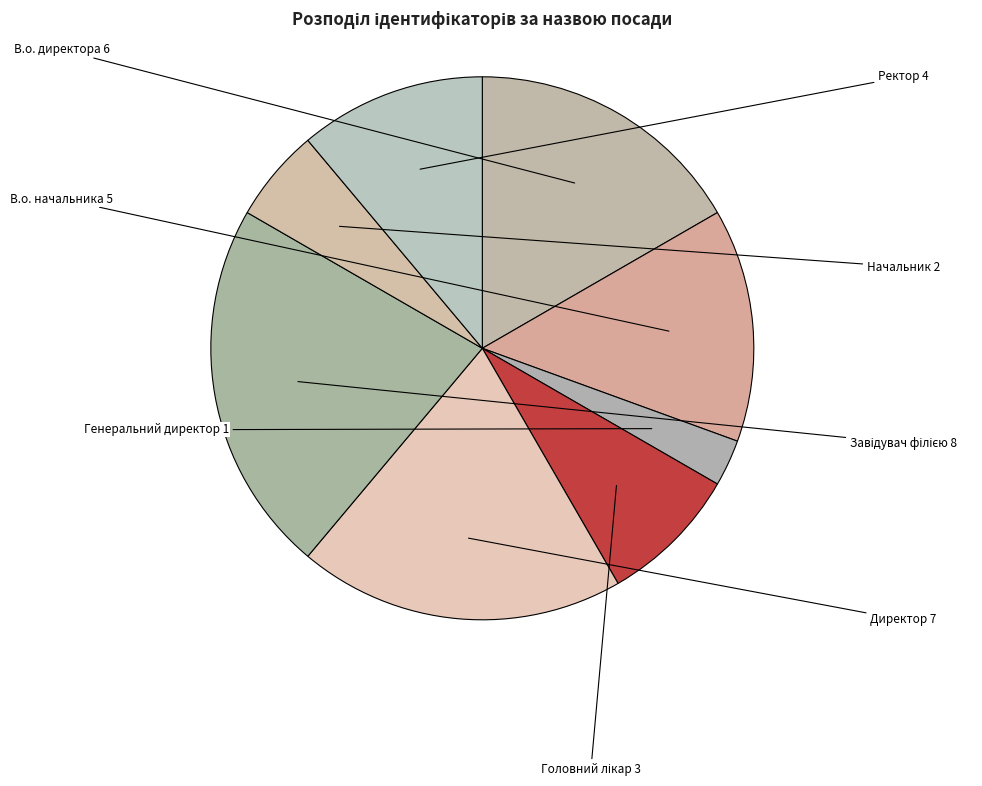

Count the number of slices in the pie.

8